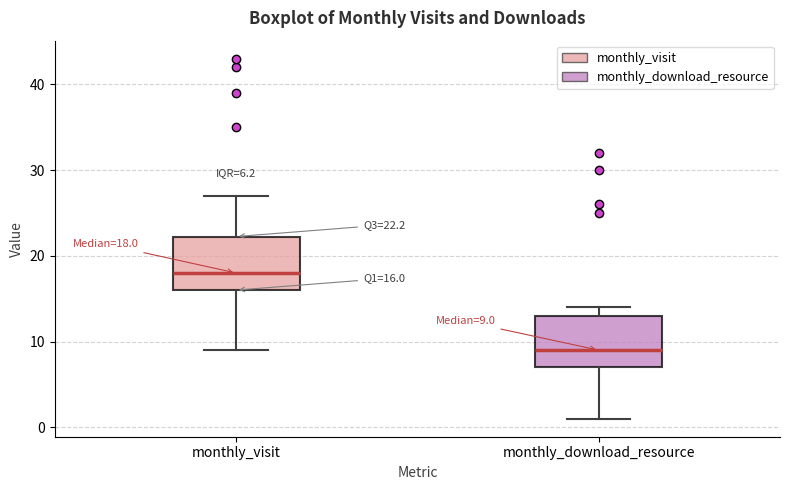

Which box has the lowest median line?

monthly_download_resource